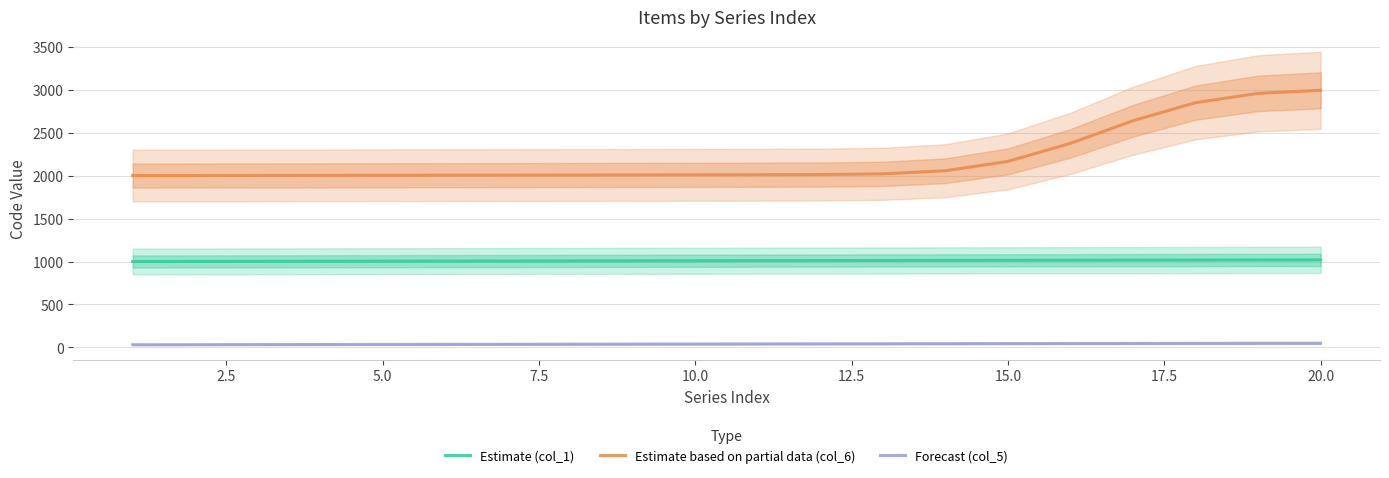

True or false: Estimate (col_1) and Estimate based on partial data (col_6) cross at least once.

False